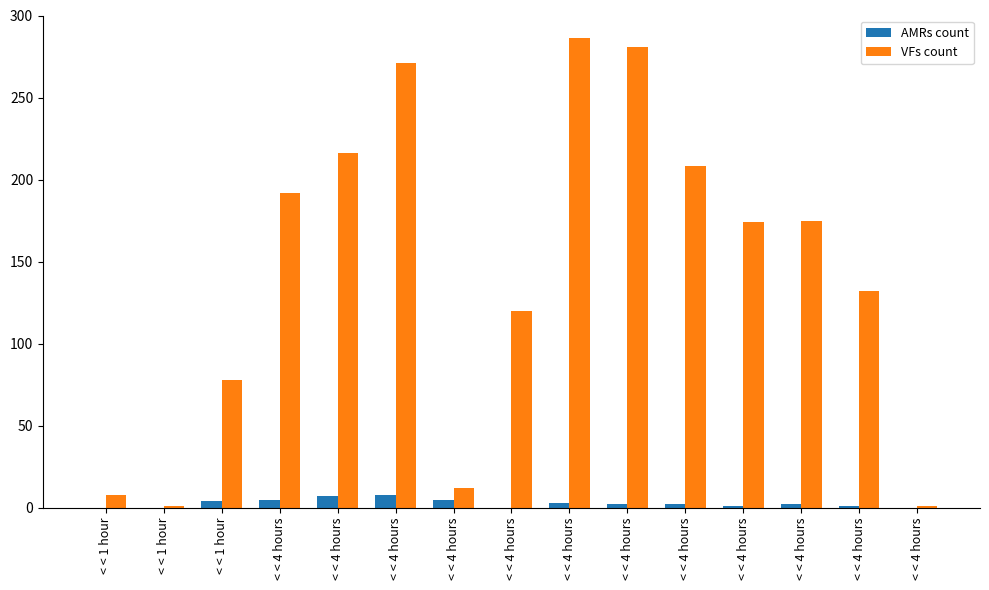

What are all the series names shown in the legend?

AMRs count, VFs count